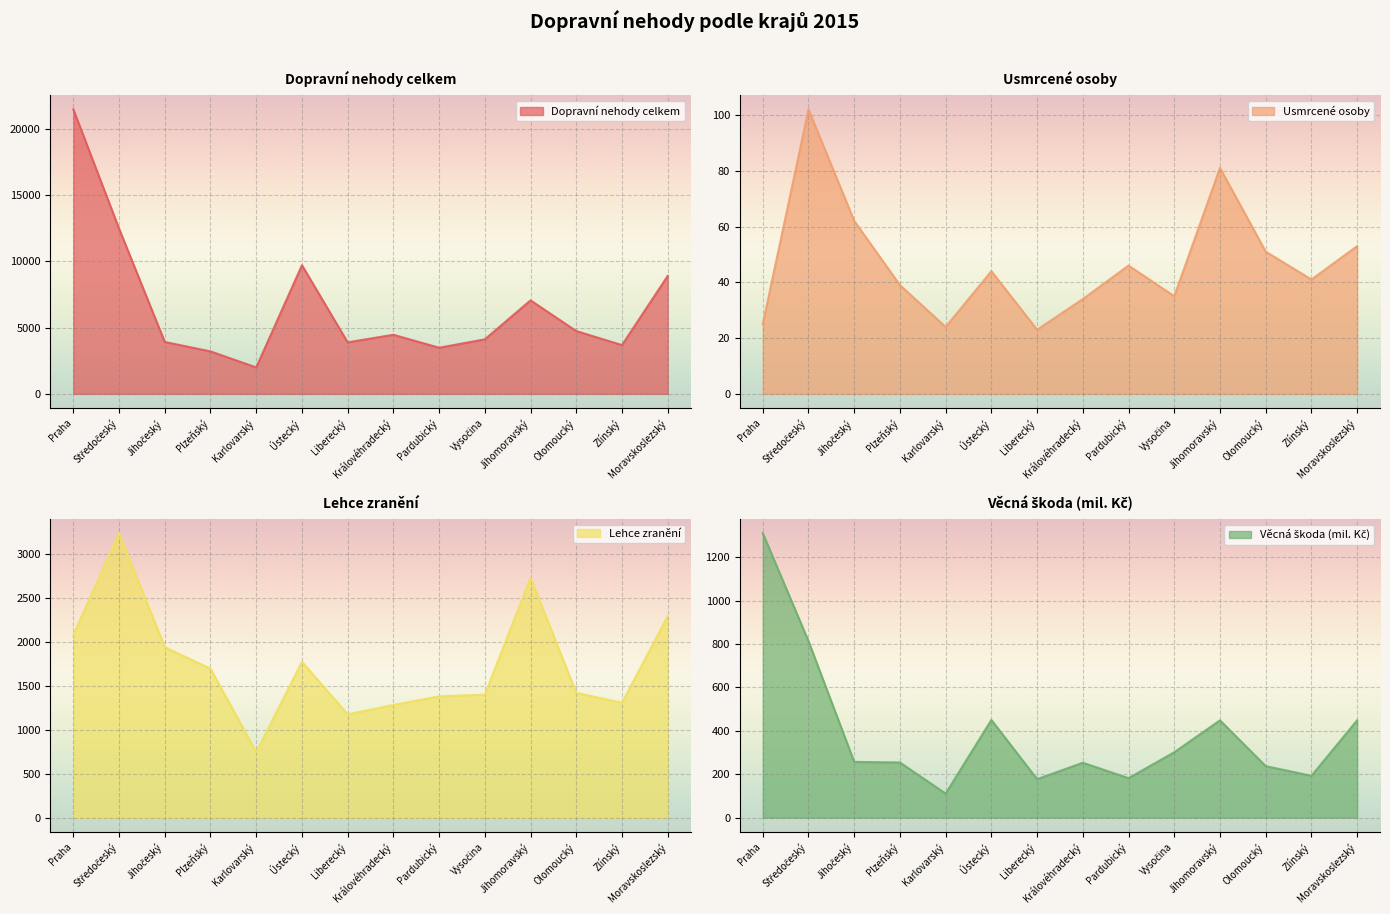

List the labels in order of Usmrcené osoby value, largest first.

Středočeský, Jihomoravský, Jihočeský, Moravskoslezský, Olomoucký, Pardubický, Ústecký, Zlínský, Plzeňský, Vysočina, Královéhradecký, Praha, Karlovarský, Liberecký